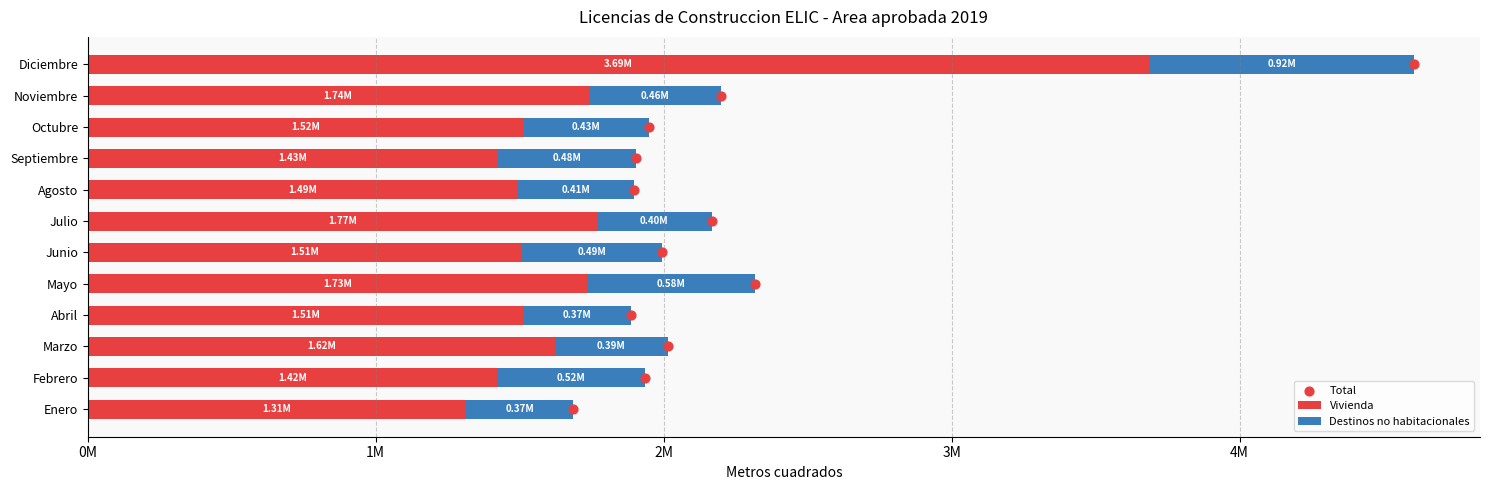

Which series contains the highest Y value?

Vivienda